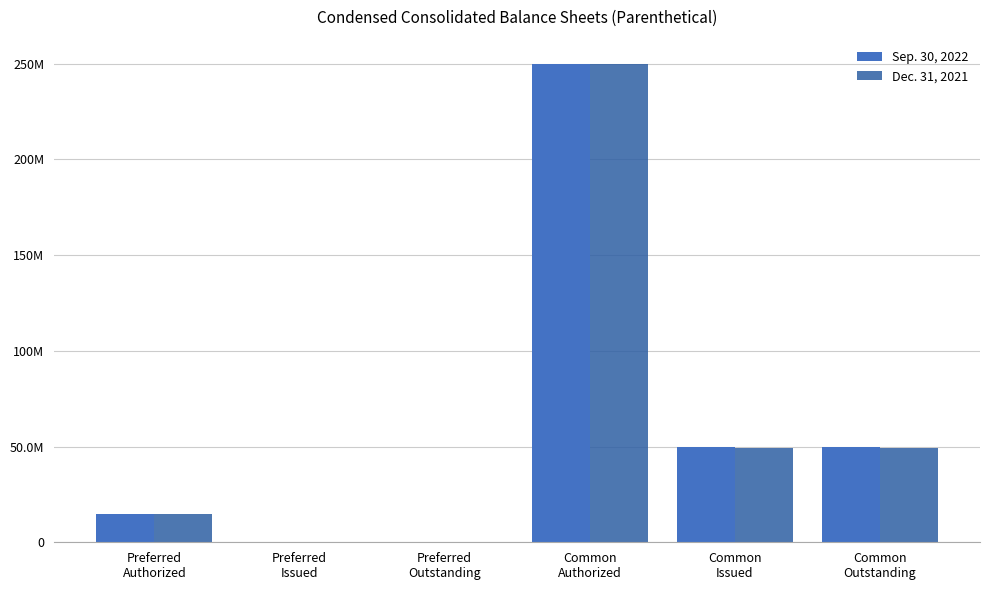

What is the label of the 5th bar from the right?

Preferred
Issued